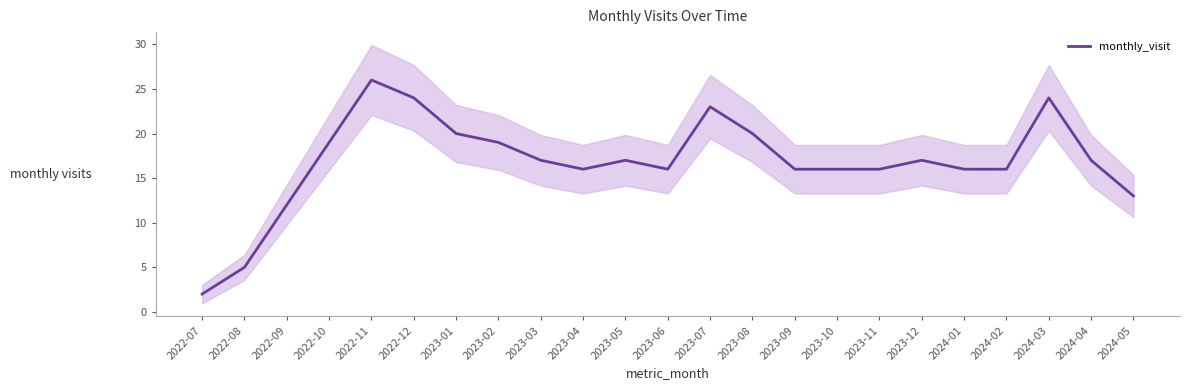

Which has a higher value, 2022-08 or 2024-02?

2024-02